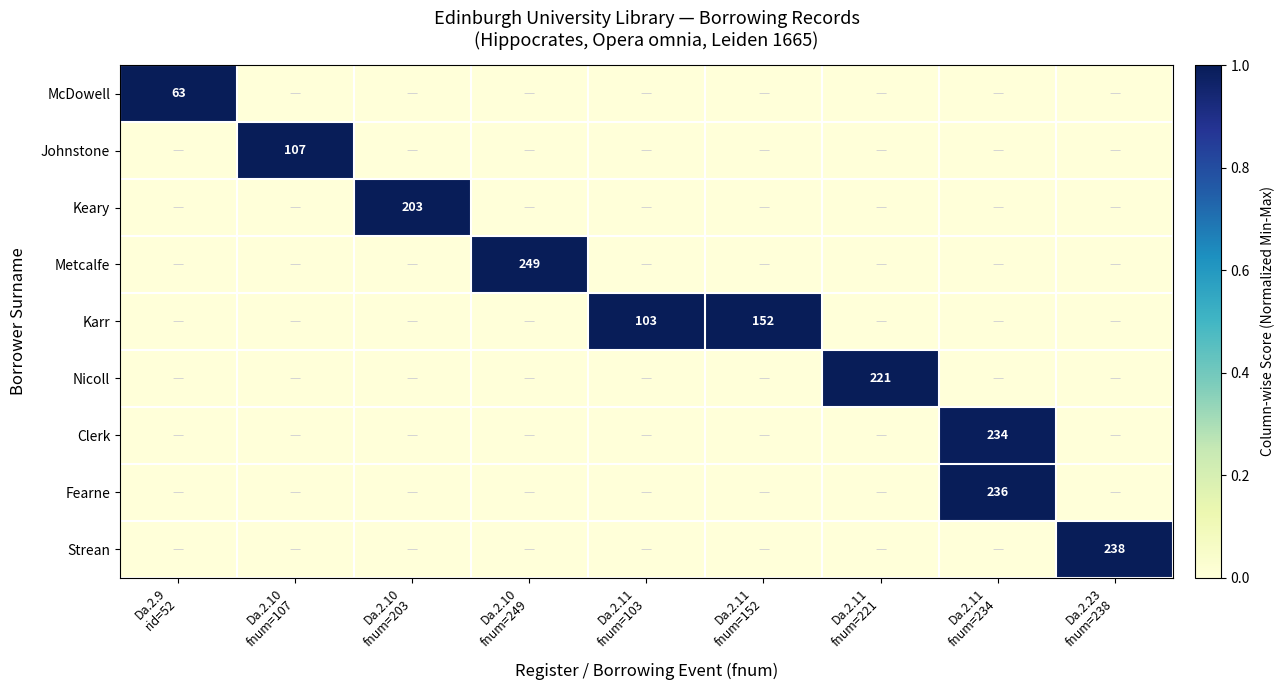

Between Da.2.11 fnum=234 and Da.2.23 fnum=238, which series saw the biggest shift?

Fearne